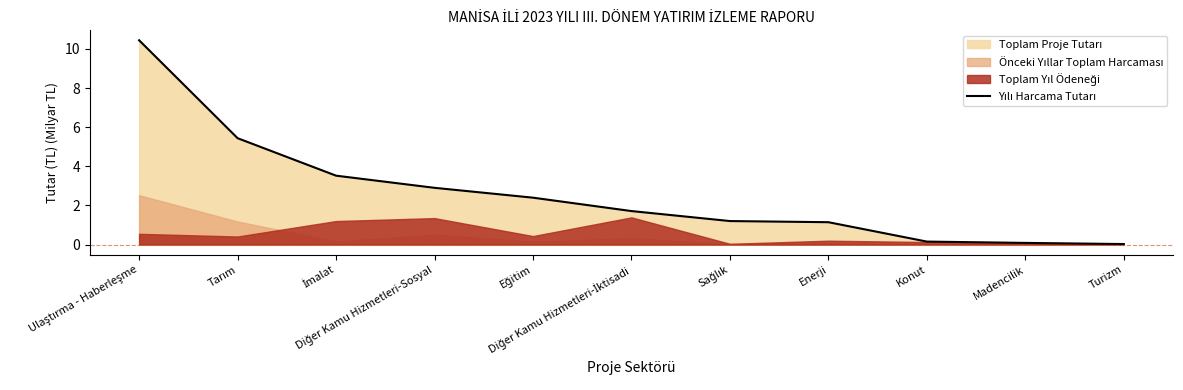

What is the label of the 1st point from the right?

Turizm